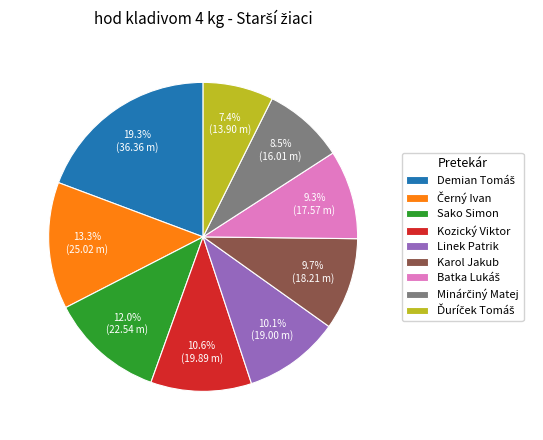

Do Karol Jakub and Sako Simon together represent more than half of the pie?

No